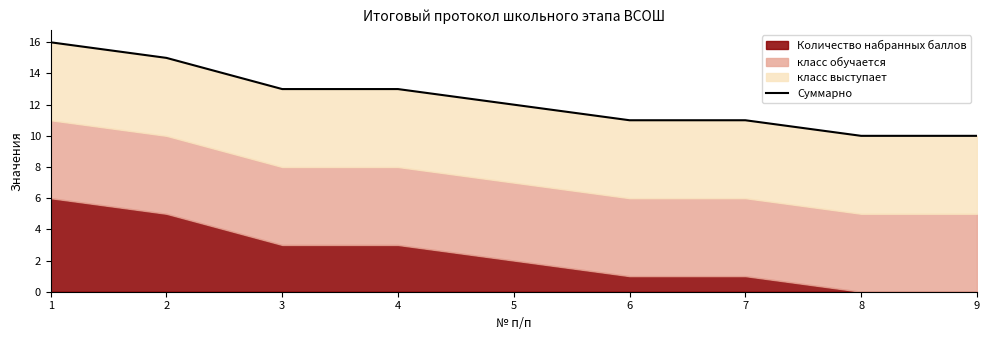

At which label is the value closest to 13?

3